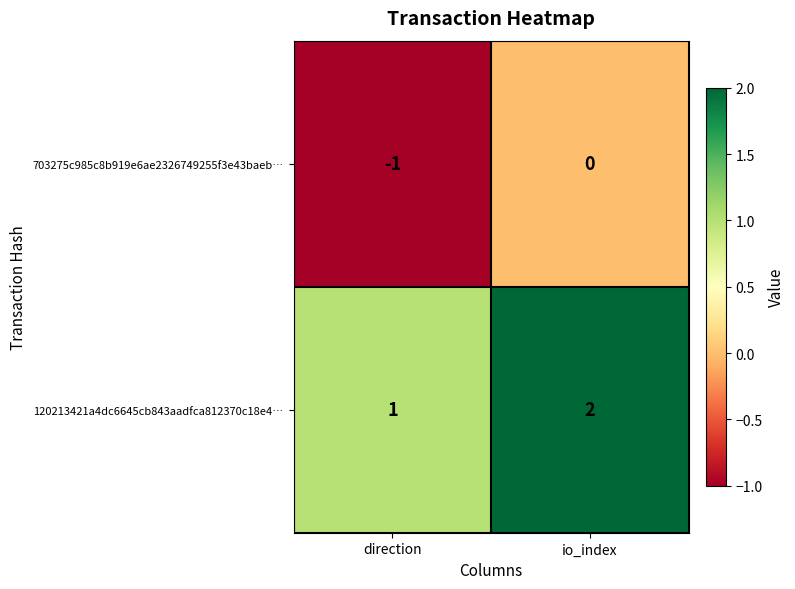

Reading right to left, what are all the values shown in this chart?

703275c985c8b919e6ae2326749255f3e43baeb…: 0	-1
120213421a4dc6645cb843aadfca812370c18e4…: 2	1